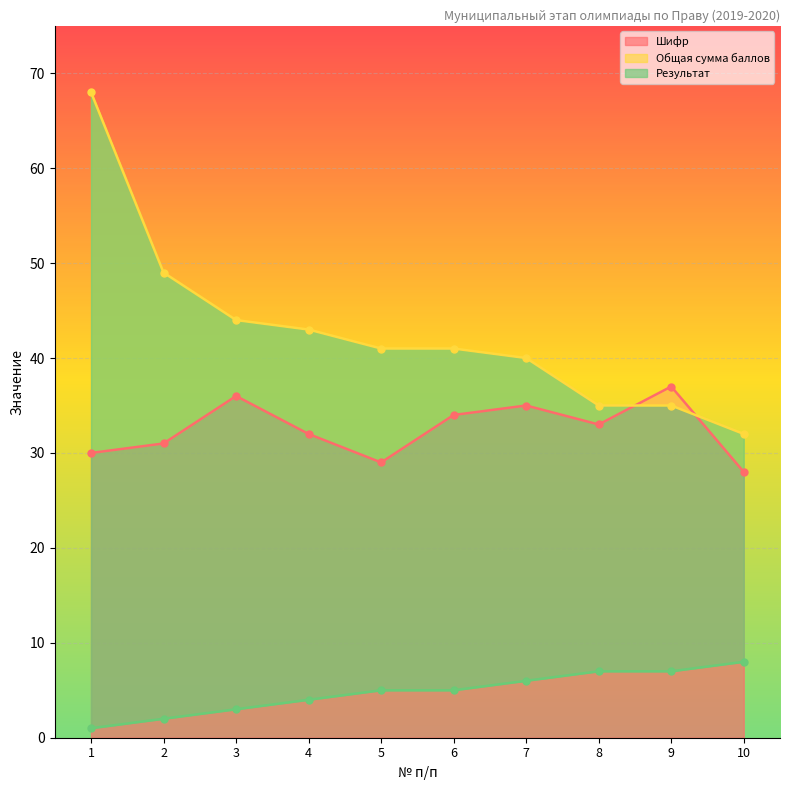

Which has a higher value, 4 or 3?

3